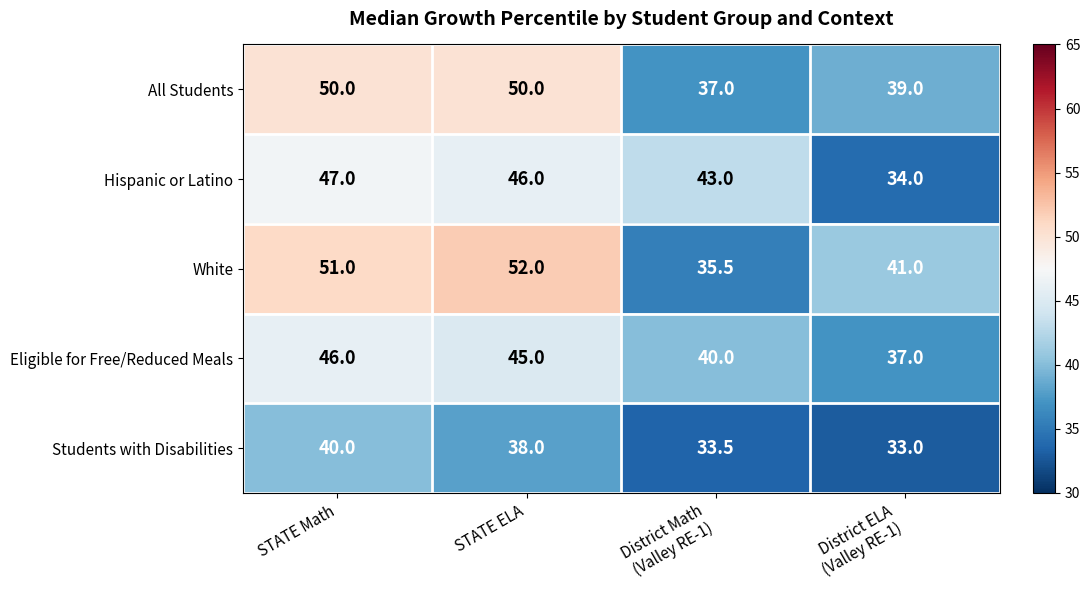

What is the total value across all series at District ELA
(Valley RE-1)?

184.0